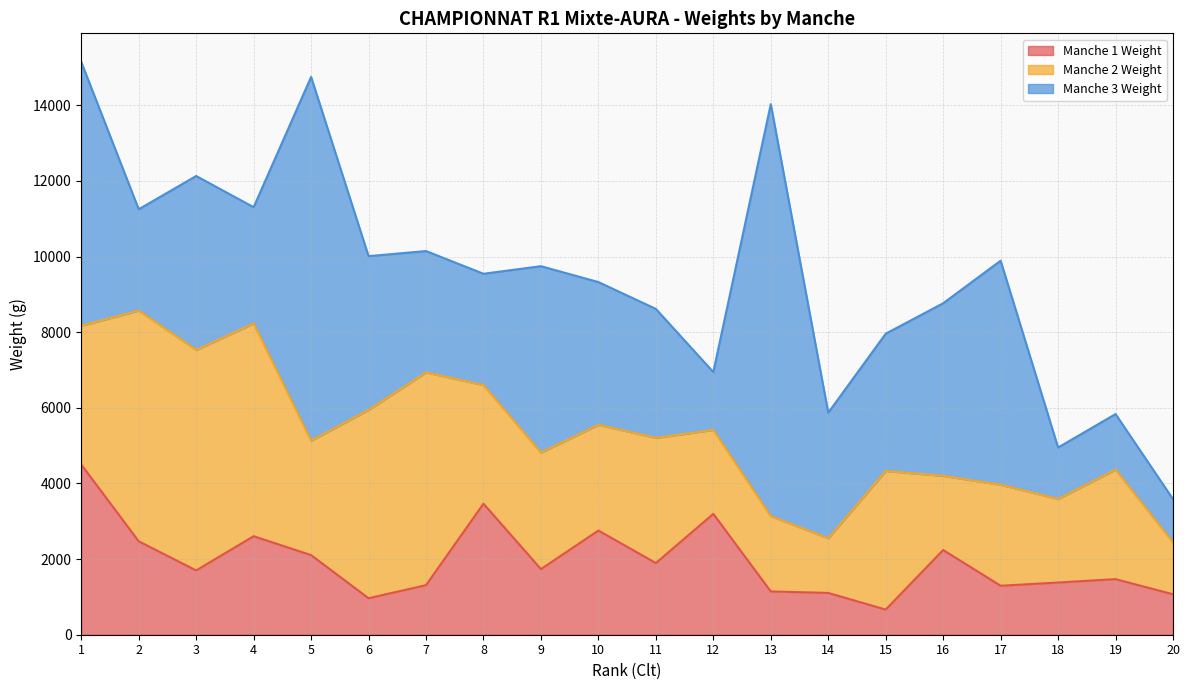

At how many categories does at least one series exceed 2504?

18